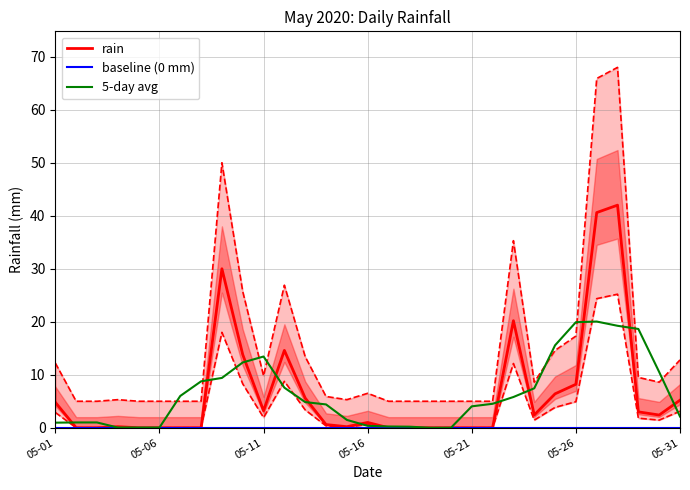

Which series changed the most between 8 and 27?

rain